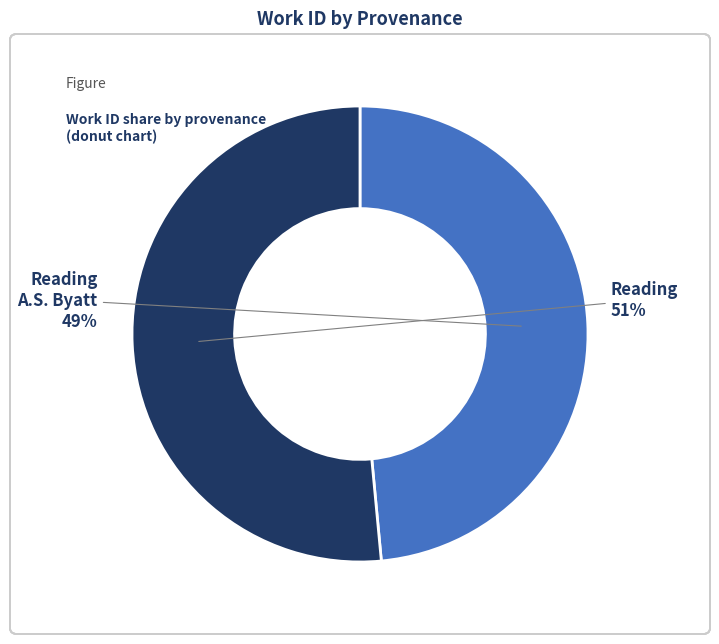

To the nearest percent, what portion does Reading represent?

51%